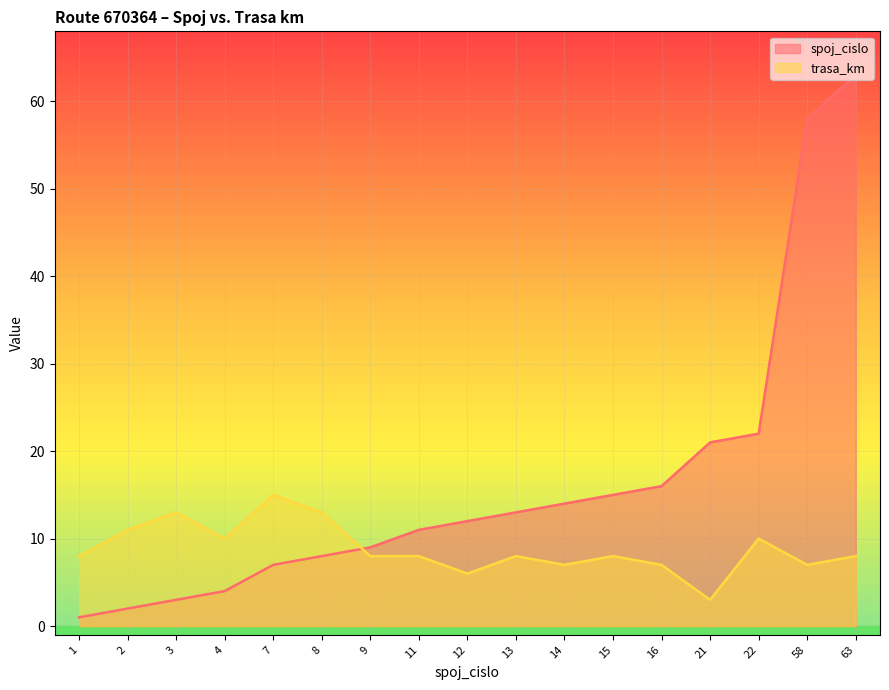

What is the lowest value of the trasa_km series?

3